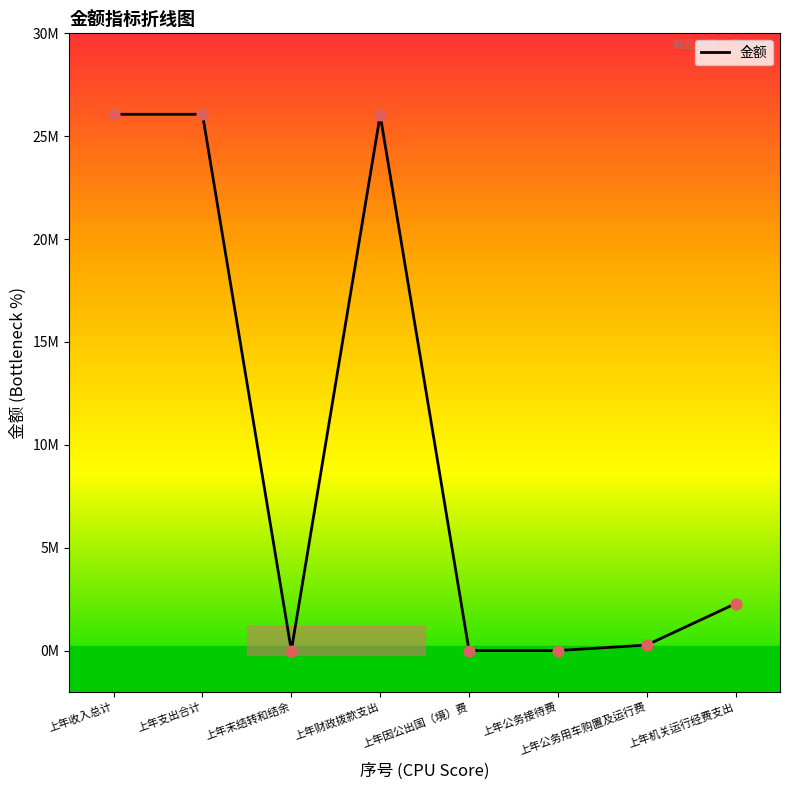

Which has a higher value, 上年收入总计 or 上年公务接待费?

上年收入总计